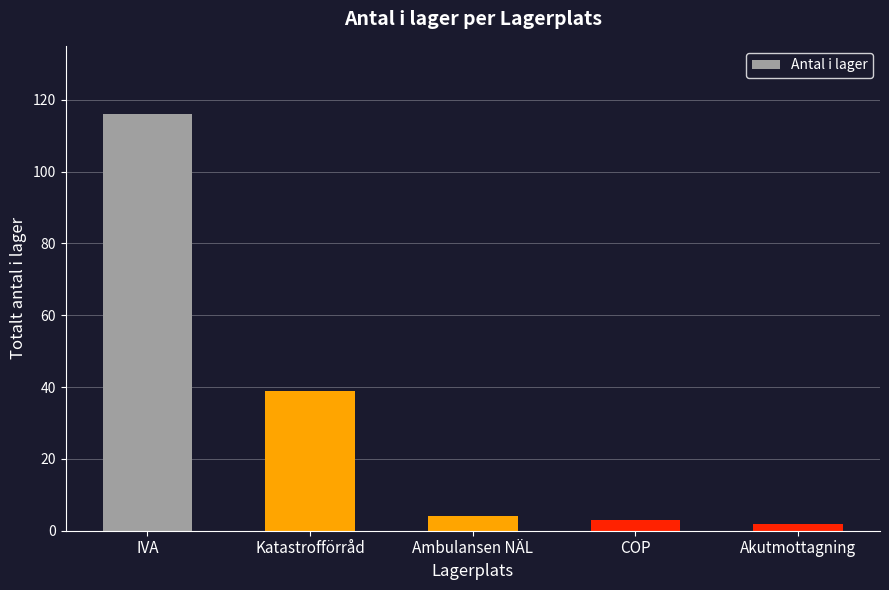

Does the chart contain stacked bars?

No